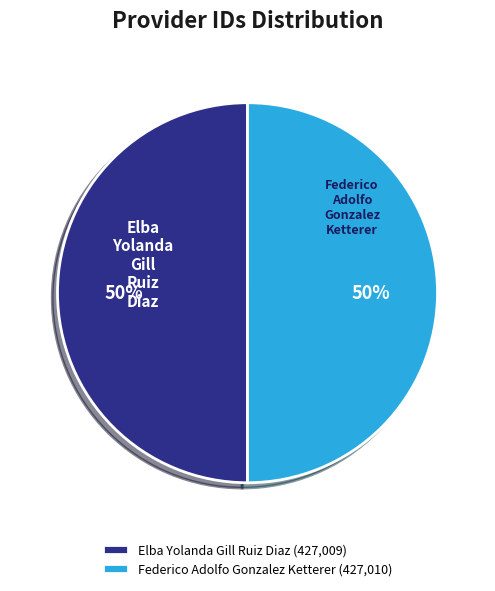

The Elba Yolanda Gill Ruiz Diaz (427,009) slice represents 40% of the pie. True or false?

False